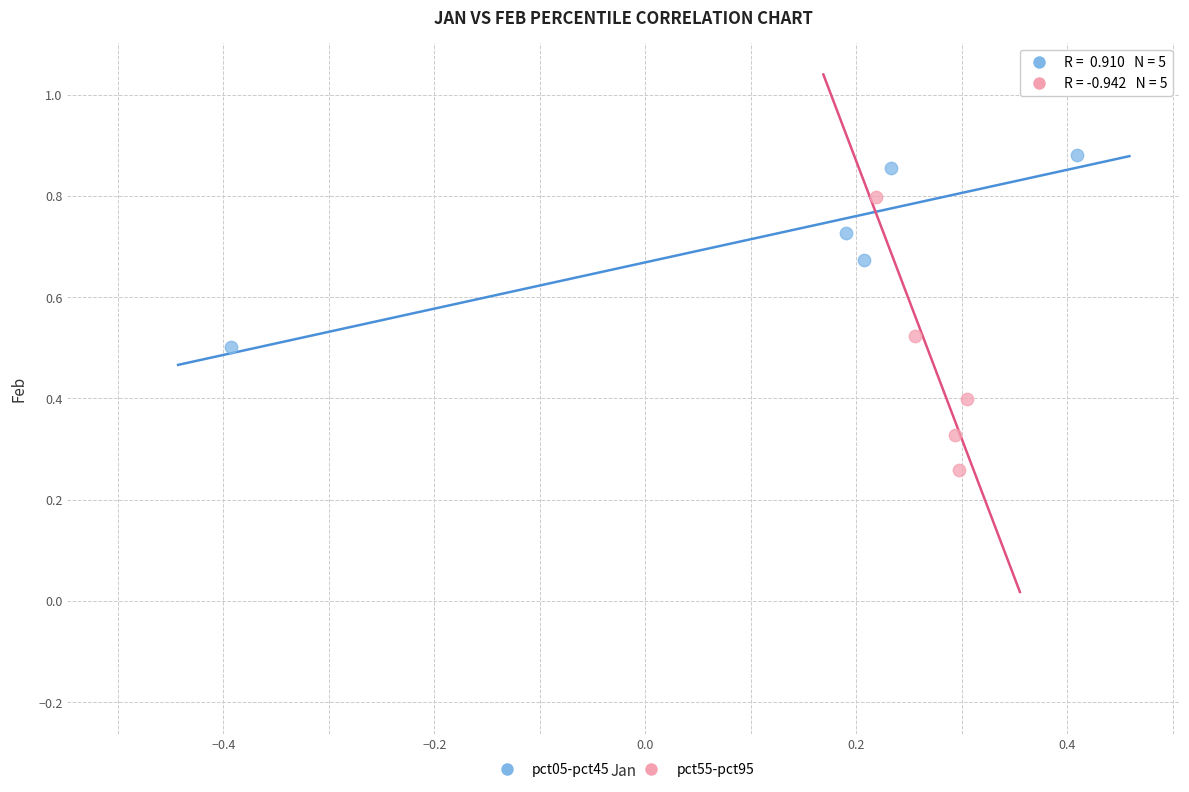

Which series contains the lowest Y value?

pct55-pct95